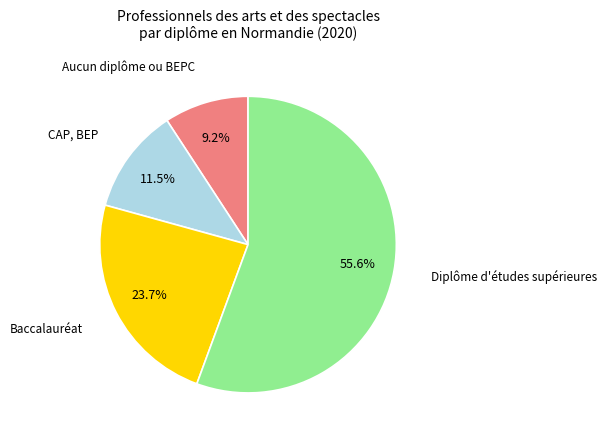

What portion of the pie excludes Baccalauréat?

76.3%